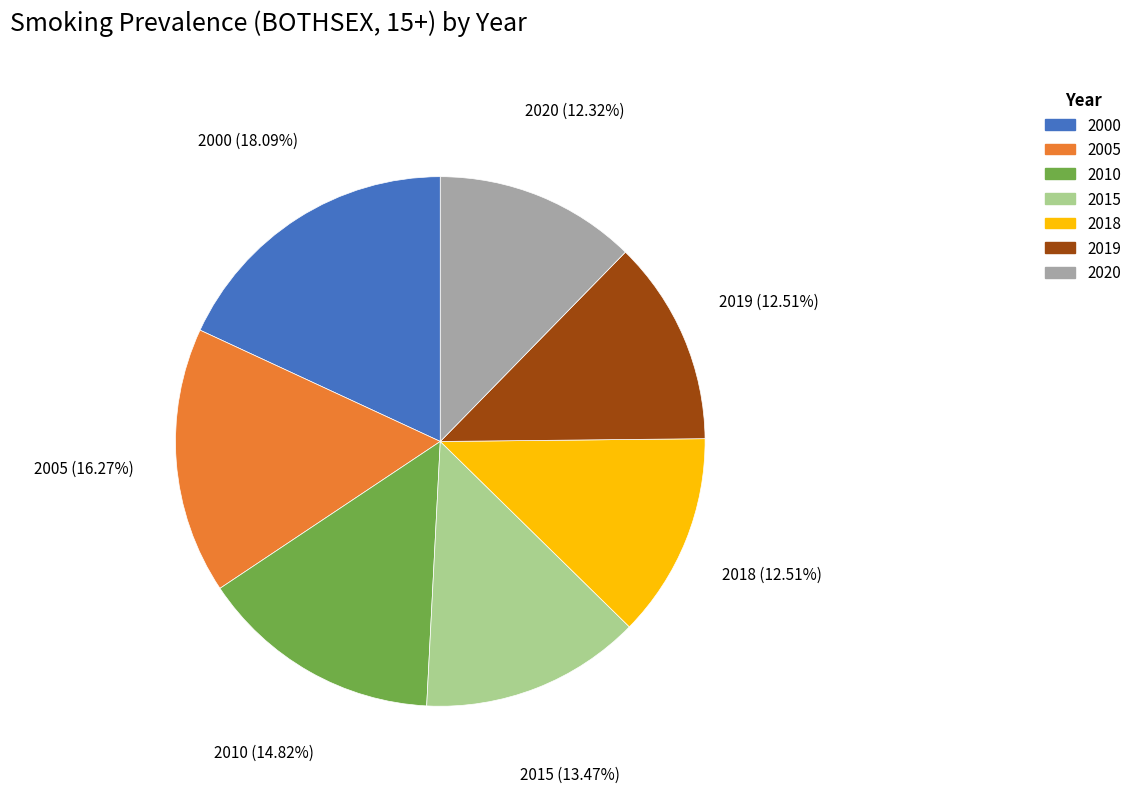

What percentage is the 2019 slice, to the nearest percent?

13%